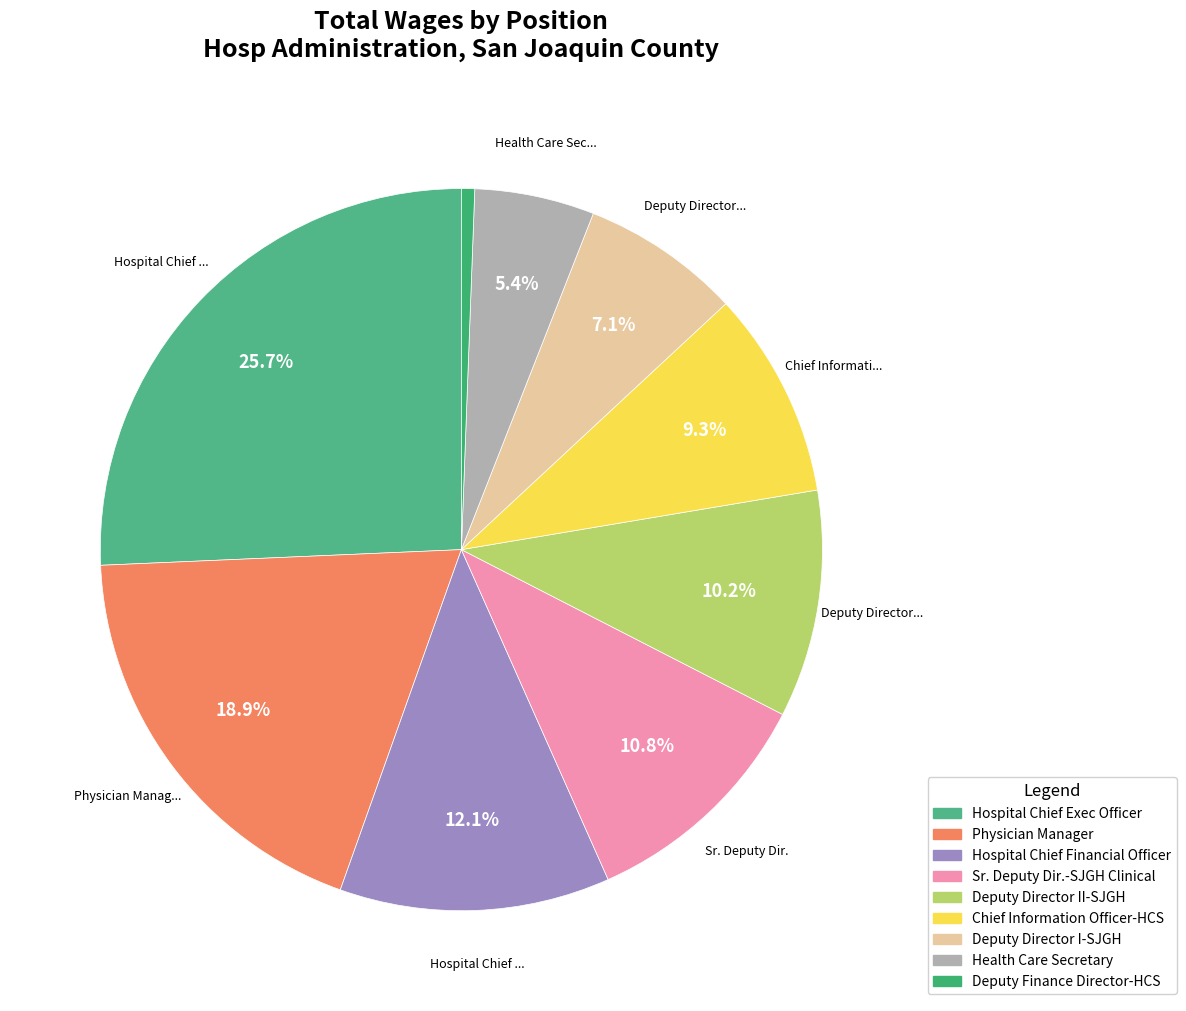

Combined, do Deputy Director I-SJGH and Chief Information Officer-HCS account for over 50%?

No